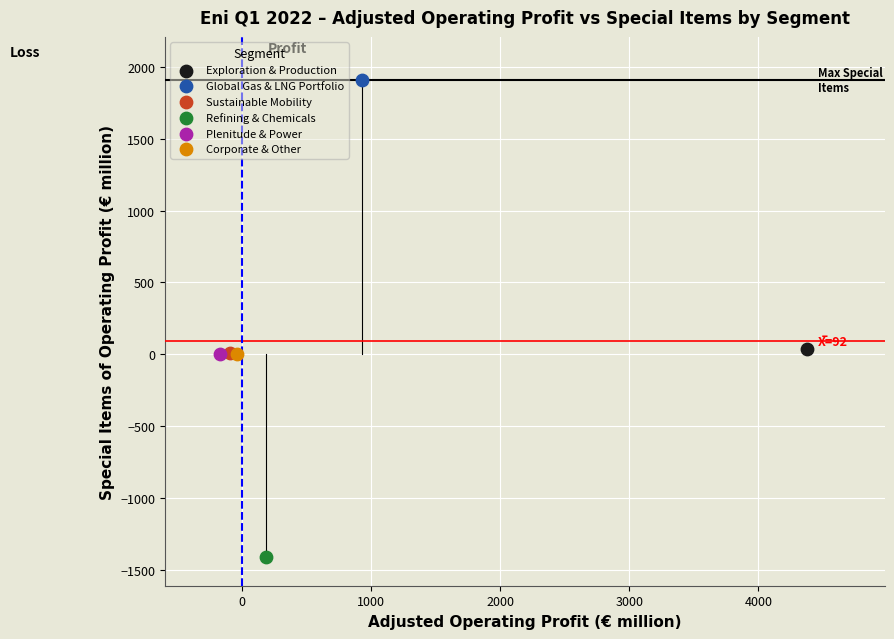

Which series reaches the minimum Y coordinate?

Refining & Chemicals